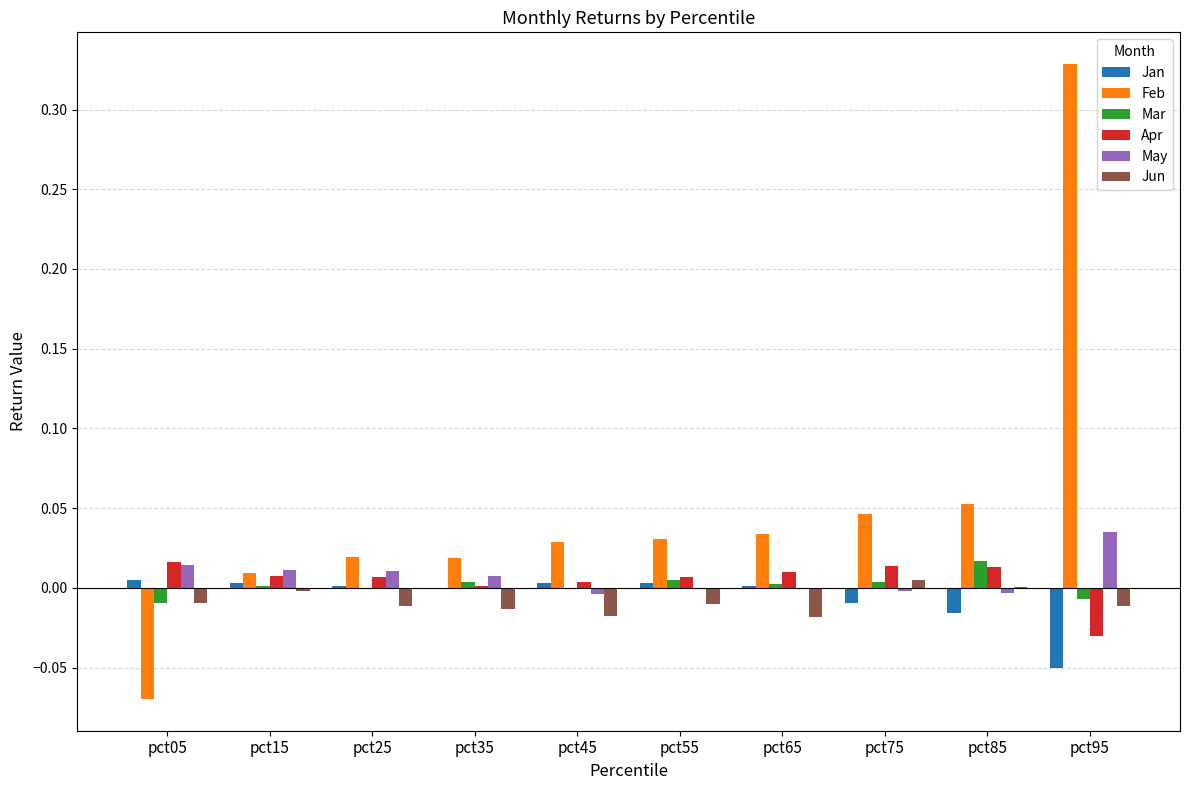

Is the value of Feb at pct85 greater than the value of Jun at pct45?

Yes